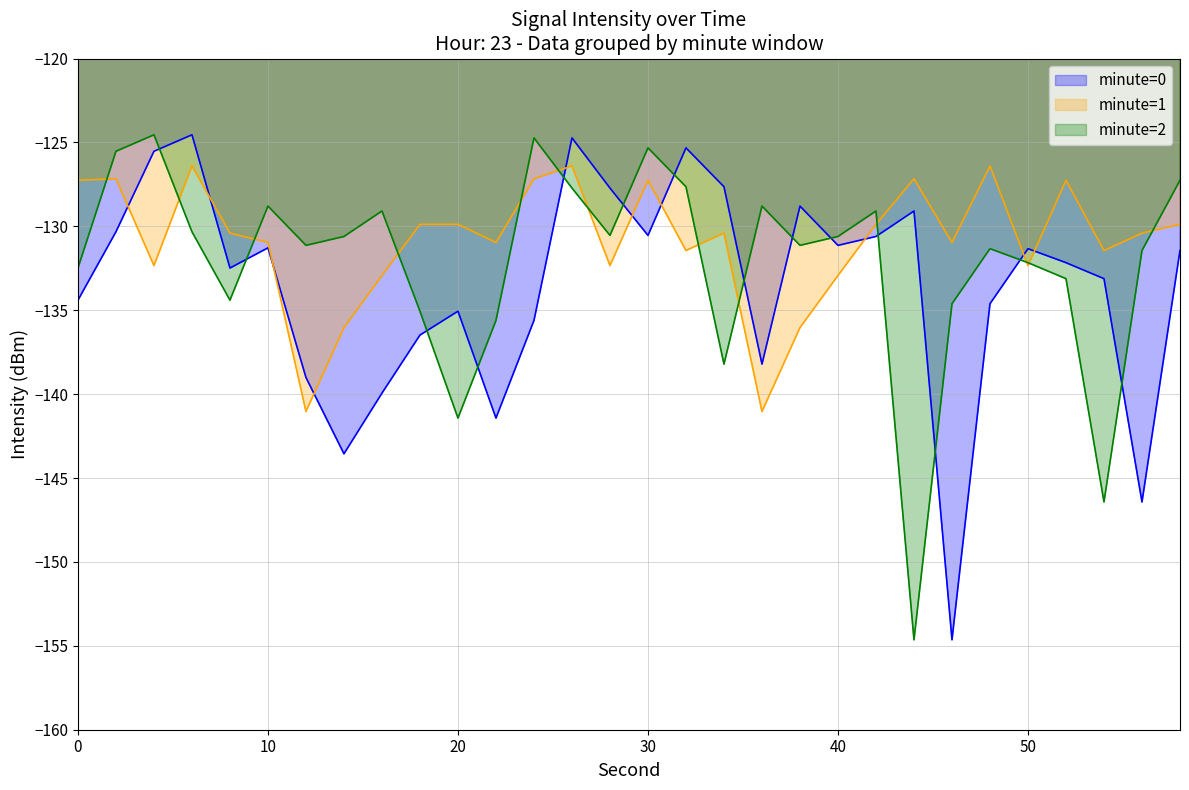

Which series ends up on top after the final intersection of minute=2 and minute=0?

minute=2